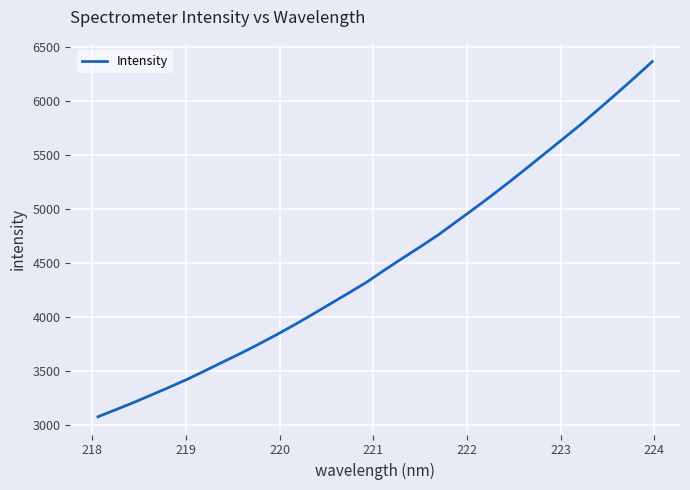

What is the minimum value shown in the chart?

3076.1